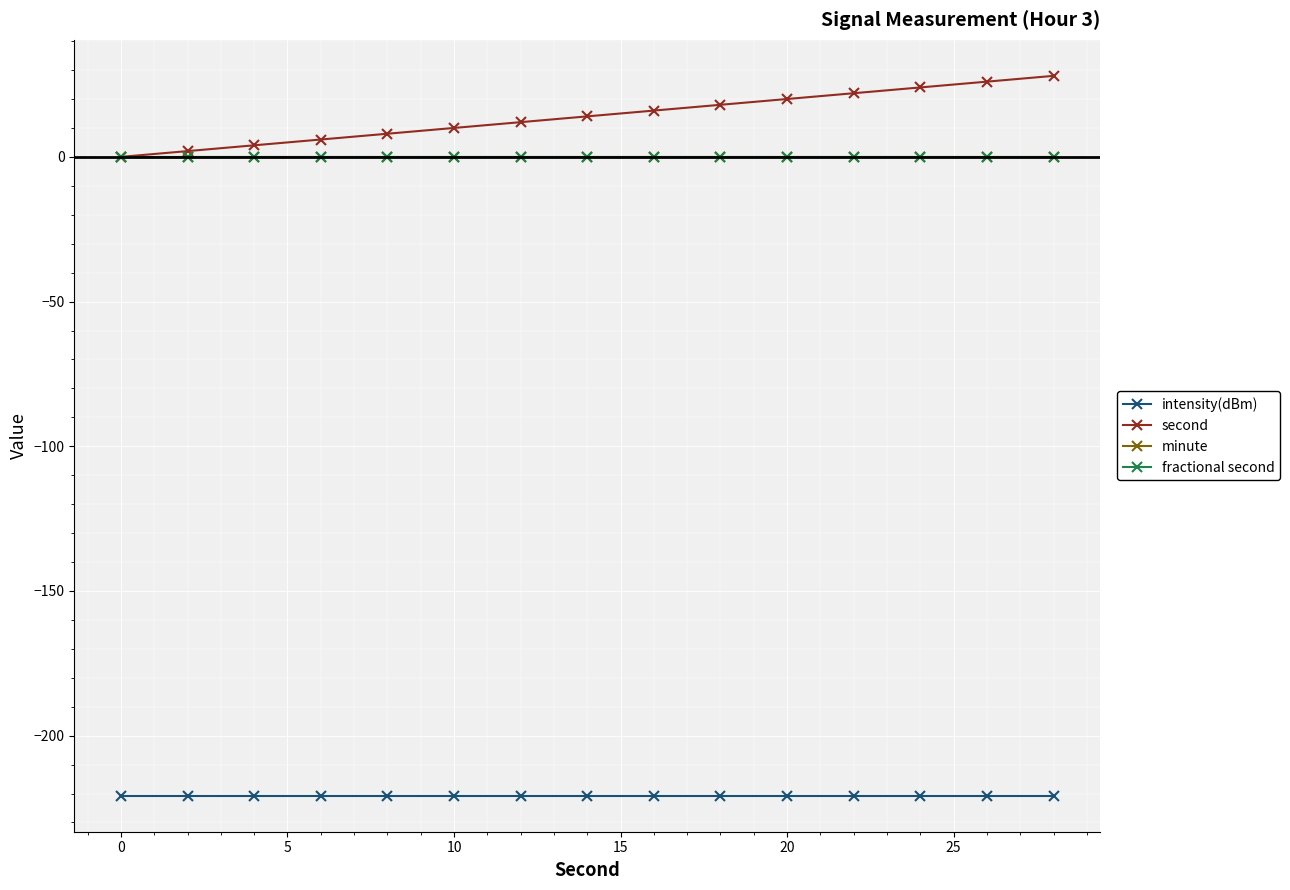

True or false: minute has more than 1 interior local peaks.

False